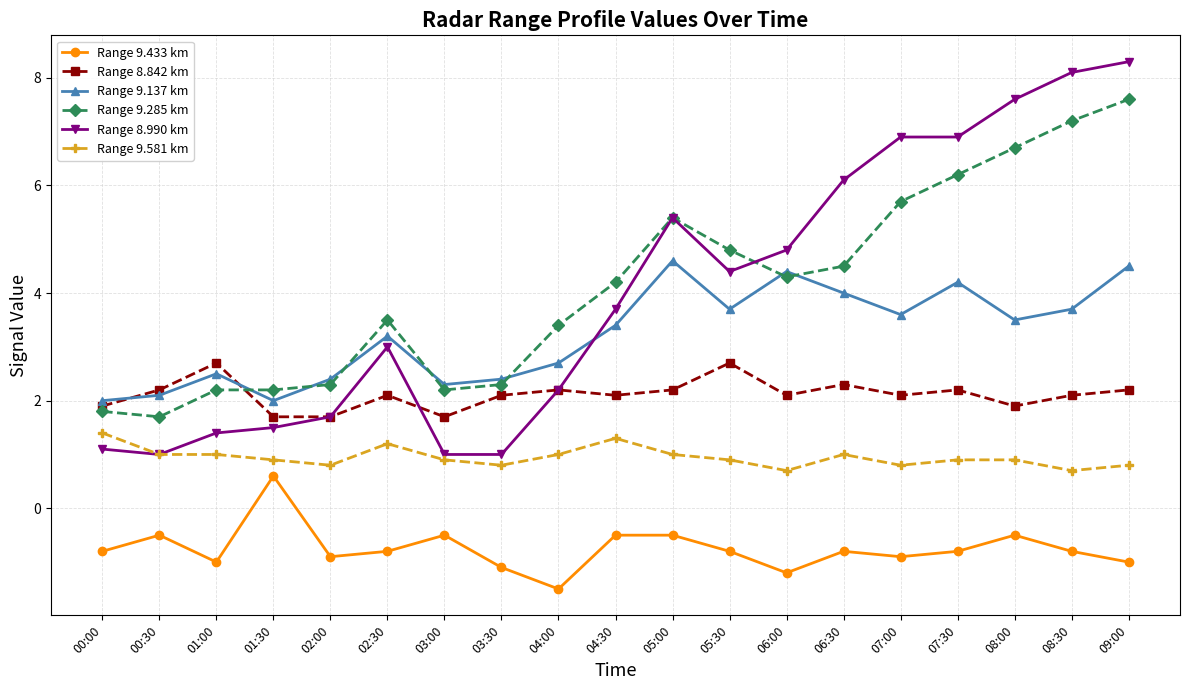

How many data points does each series have?

19